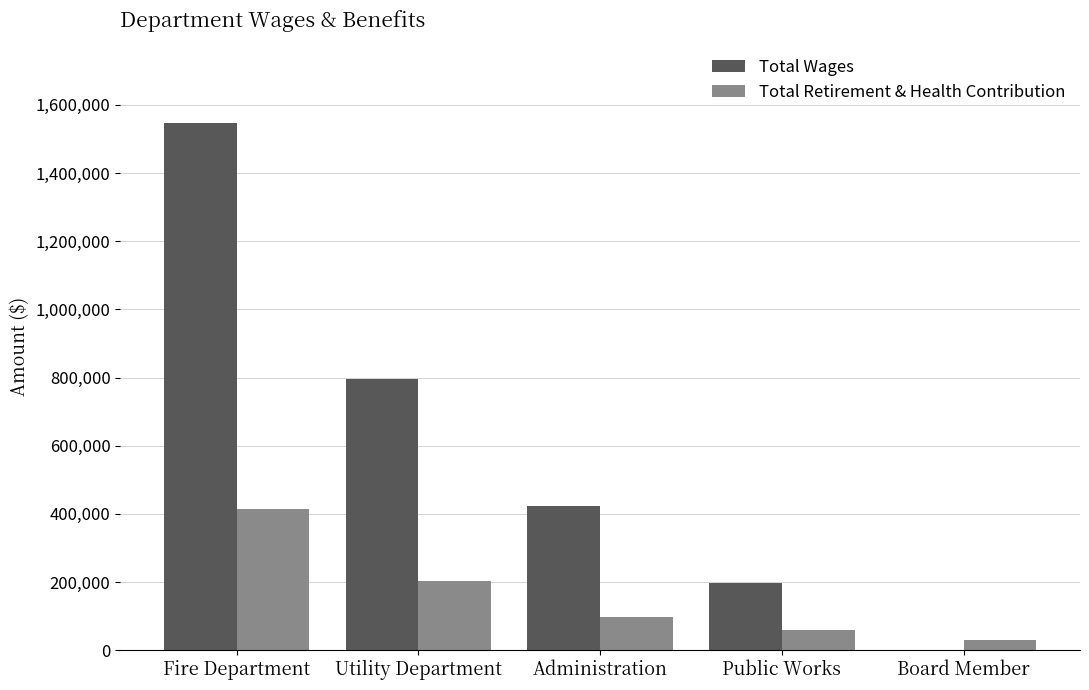

Does the chart contain stacked bars?

No